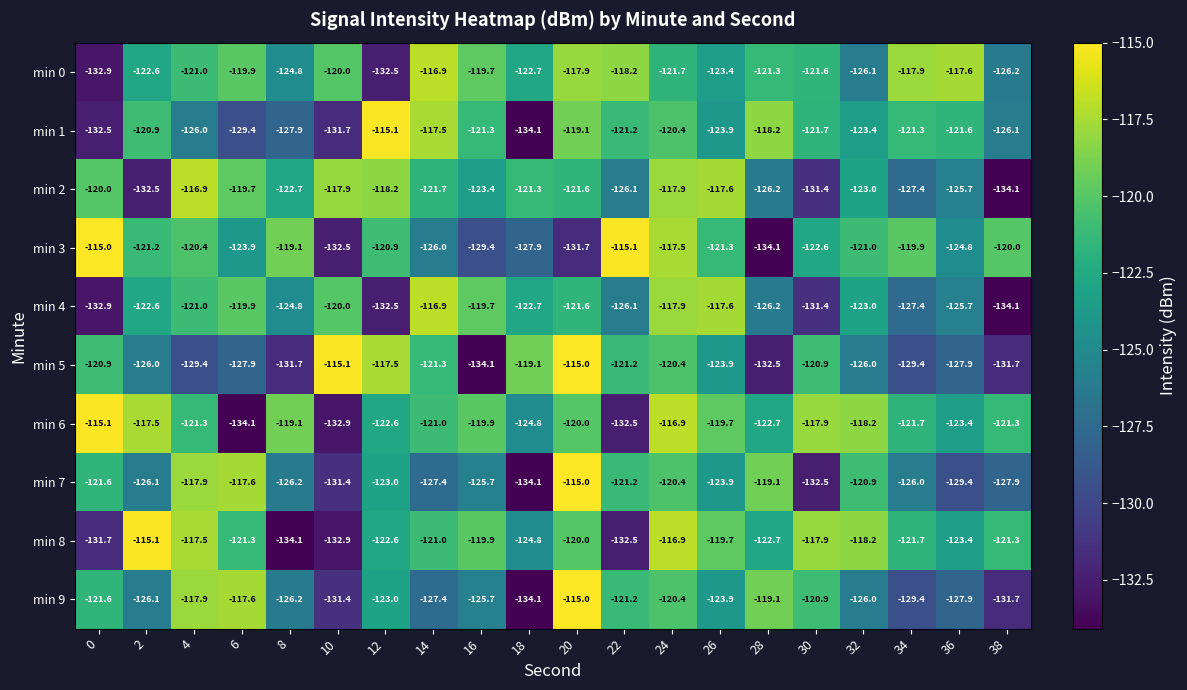

Is it true that min 7 equals -127.9 at 38?

True